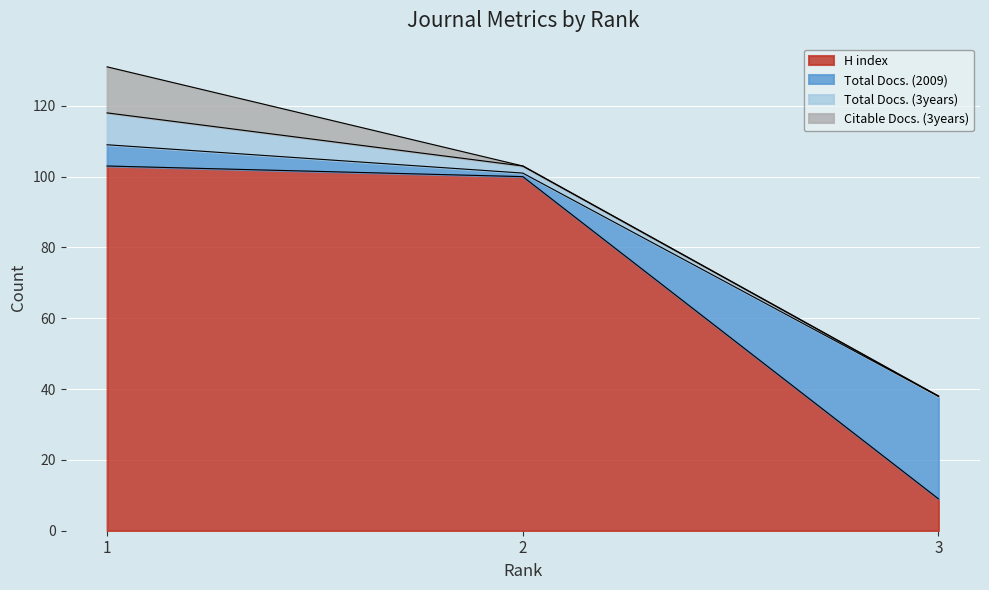

At how many categories does at least one series exceed 28?

3